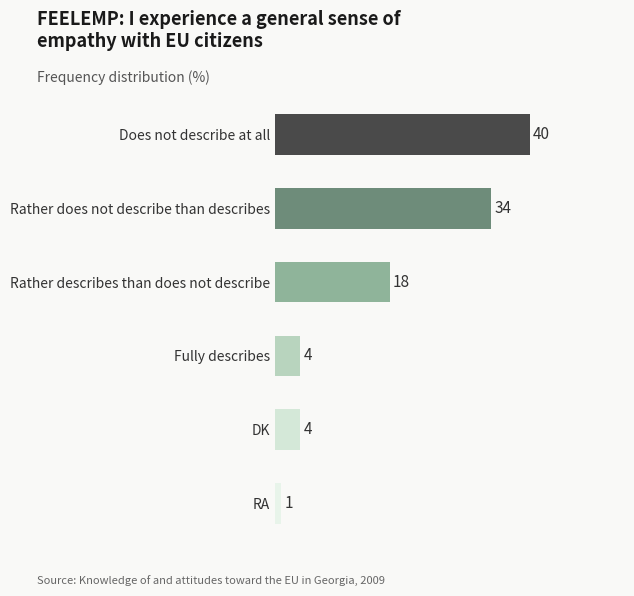

The value at Rather does not describe than describes is 34. True or false?

True